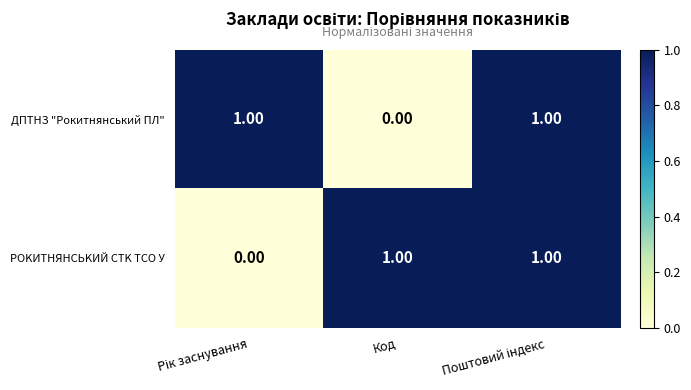

At which label does ДПТНЗ "Рокитнянський ПЛ" reach its minimum?

Код